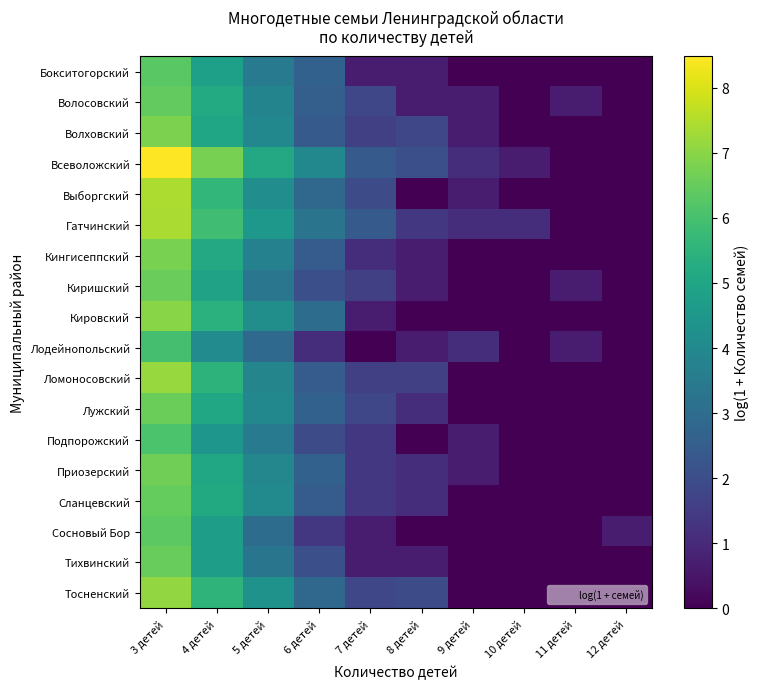

How many series are shown in this chart?

18